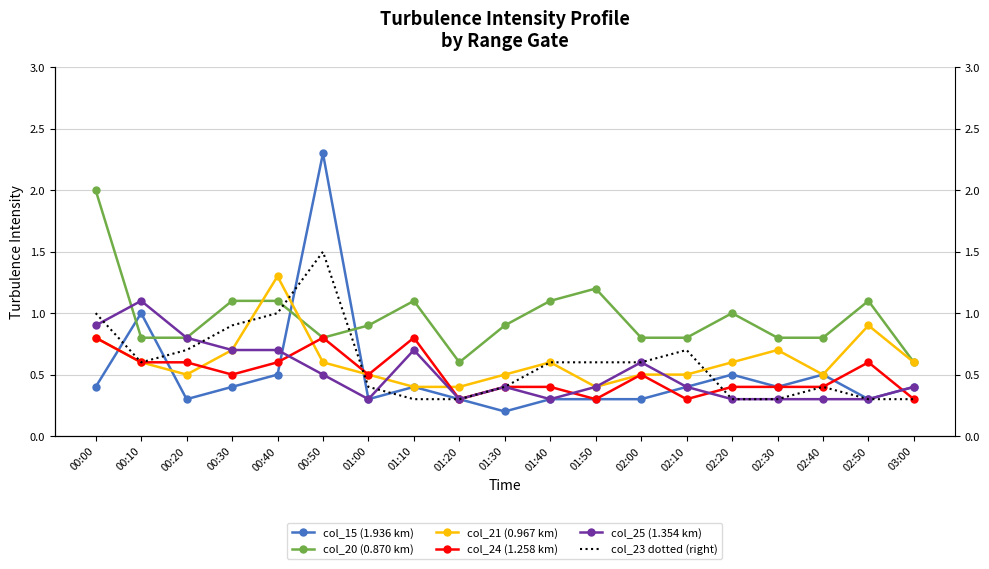

In col_24 (1.258 km), how many points are higher than both neighbors (excluding endpoints)?

4